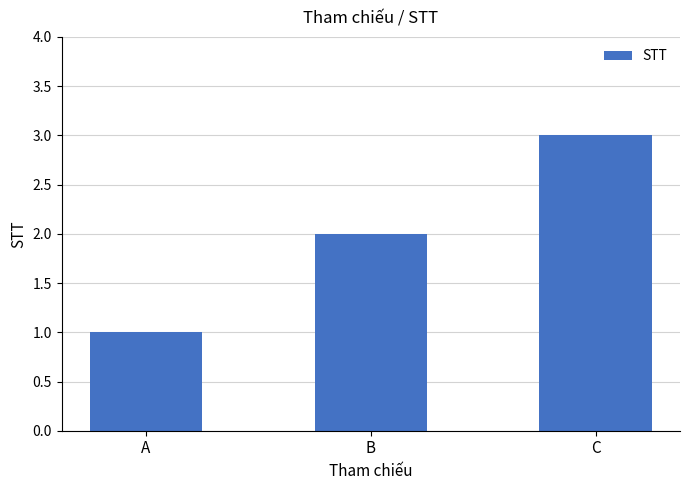

What is the greatest value displayed?

3